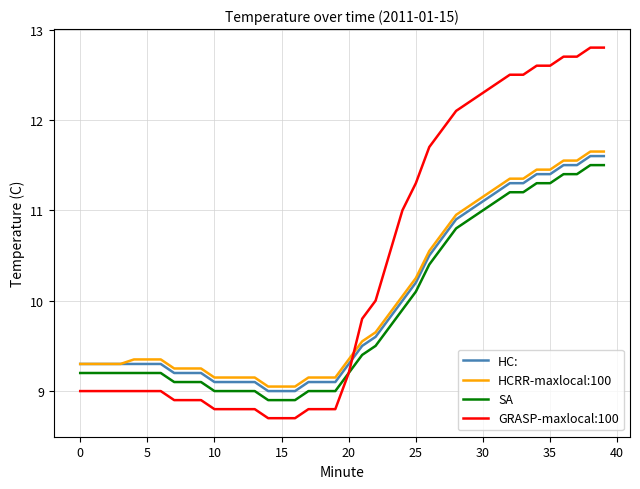

What is the minimum value for GRASP-maxlocal:100?

8.7